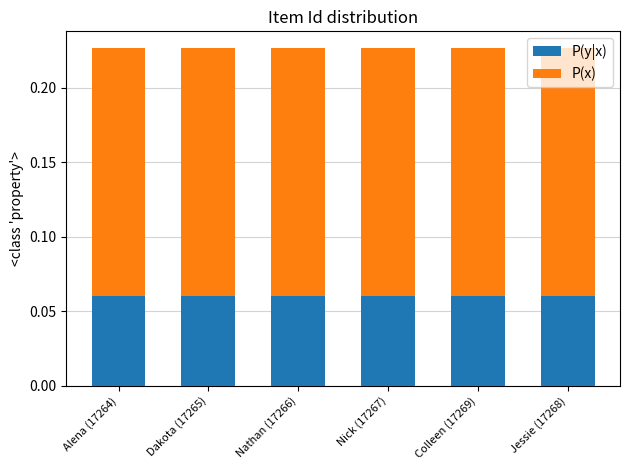

What is the sum of all P(y|x) values?

0.4